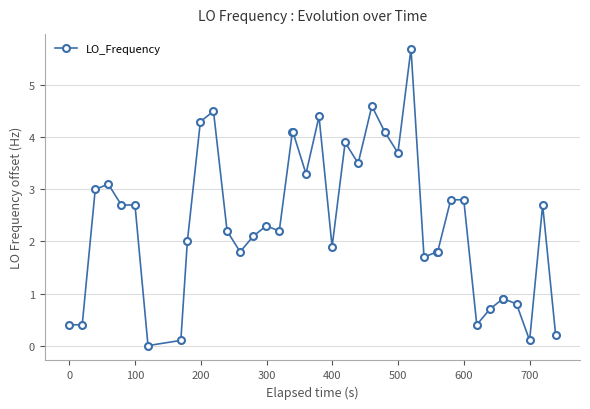

True or false: there are more than 0 points higher than both neighbors.

True